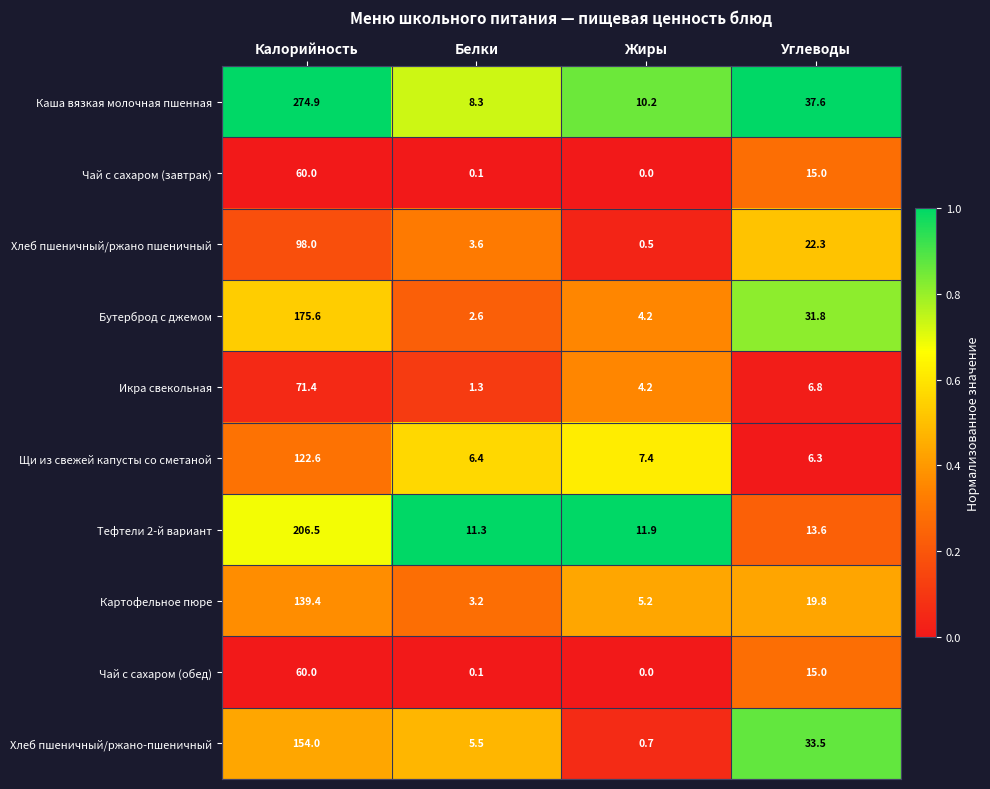

Which series has the largest total across all categories?

Каша вязкая молочная пшенная